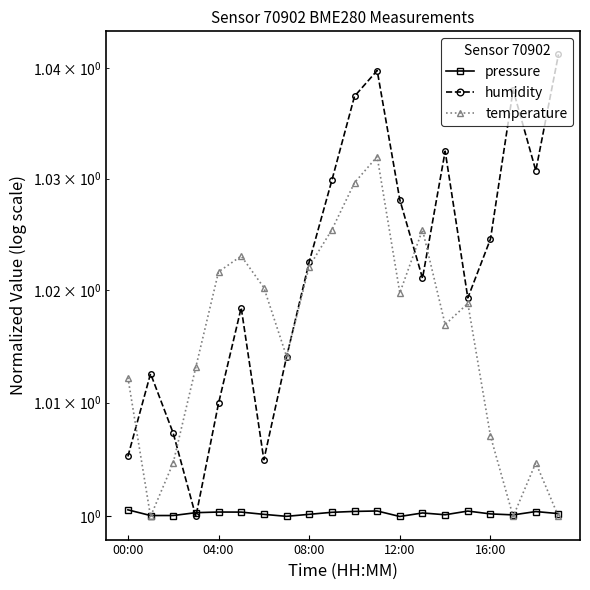

What is the label of the 7th point from the right?

13